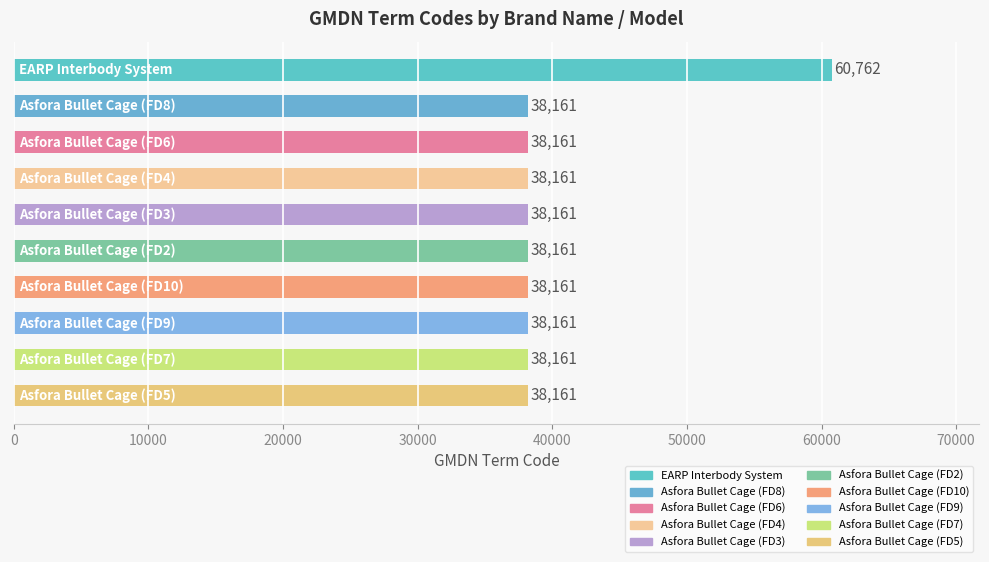

What is the average value?

40421